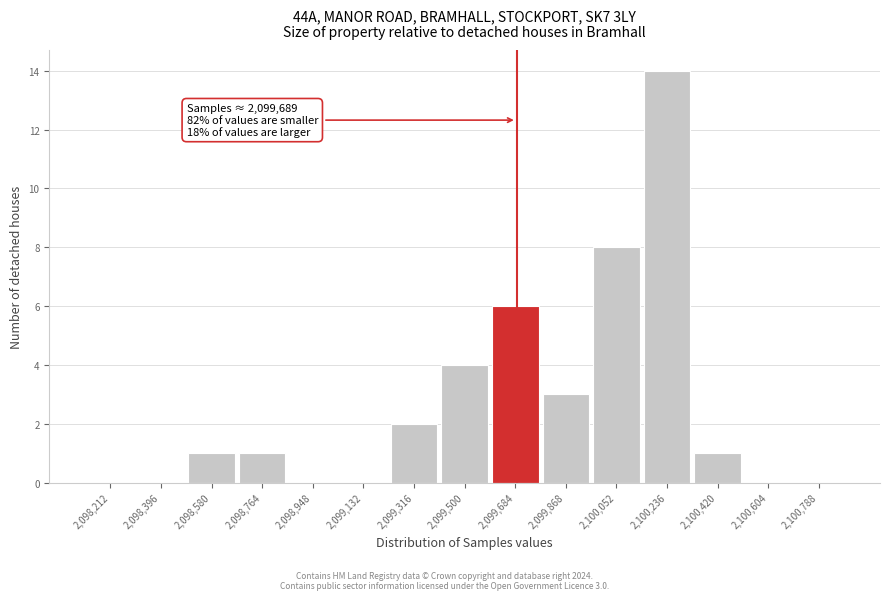

Which range on the x-axis has the tallest bar?

2100144 to 2100328